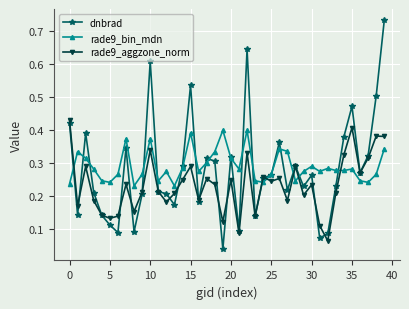

What is the sum of all rade9_aggzone_norm values?

9.3